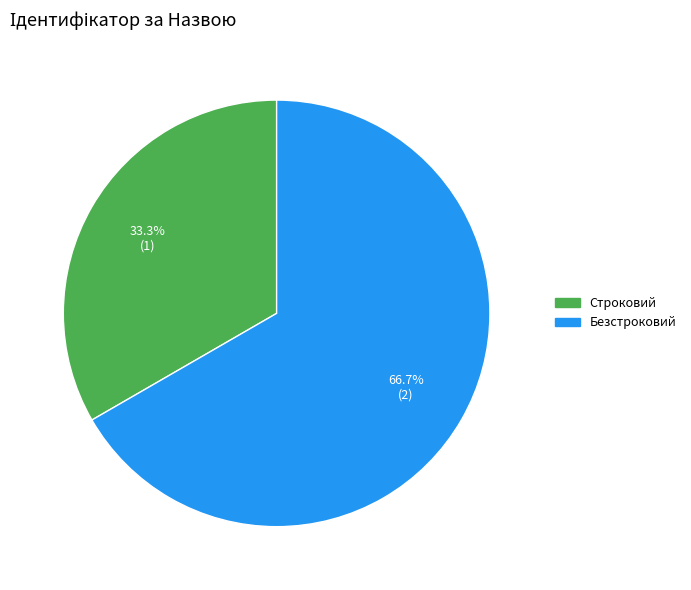

Rank the categories by value from highest to lowest.

Безстроковий, Строковий